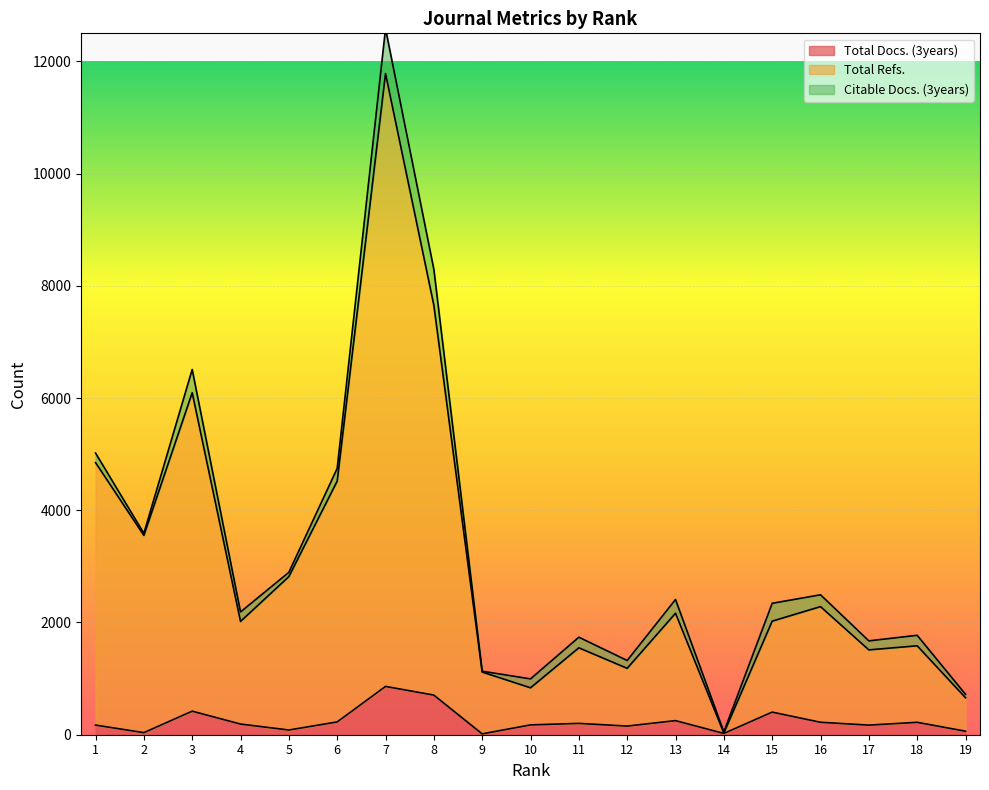

True or false: Total Docs. (3years) has more than 0 points higher than both neighbors.

True